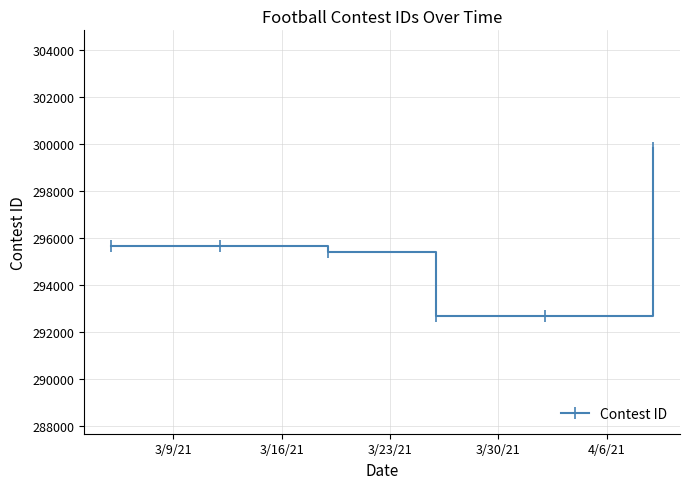

True or false: the data has more than 1 interior local peaks.

False